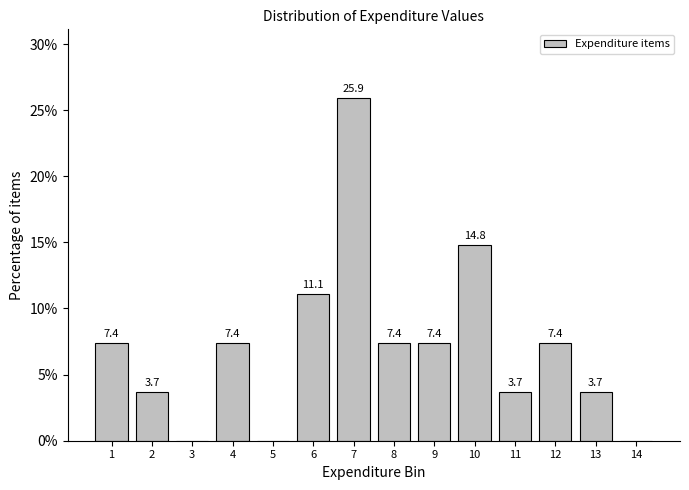

Reading right to left, transcribe all the data shown in this chart.

14=0.0	13=3.7	12=7.4	11=3.7	10=14.8	9=7.4	8=7.4	7=25.9	6=11.1	5=0.0	4=7.4	3=0.0	2=3.7	1=7.4